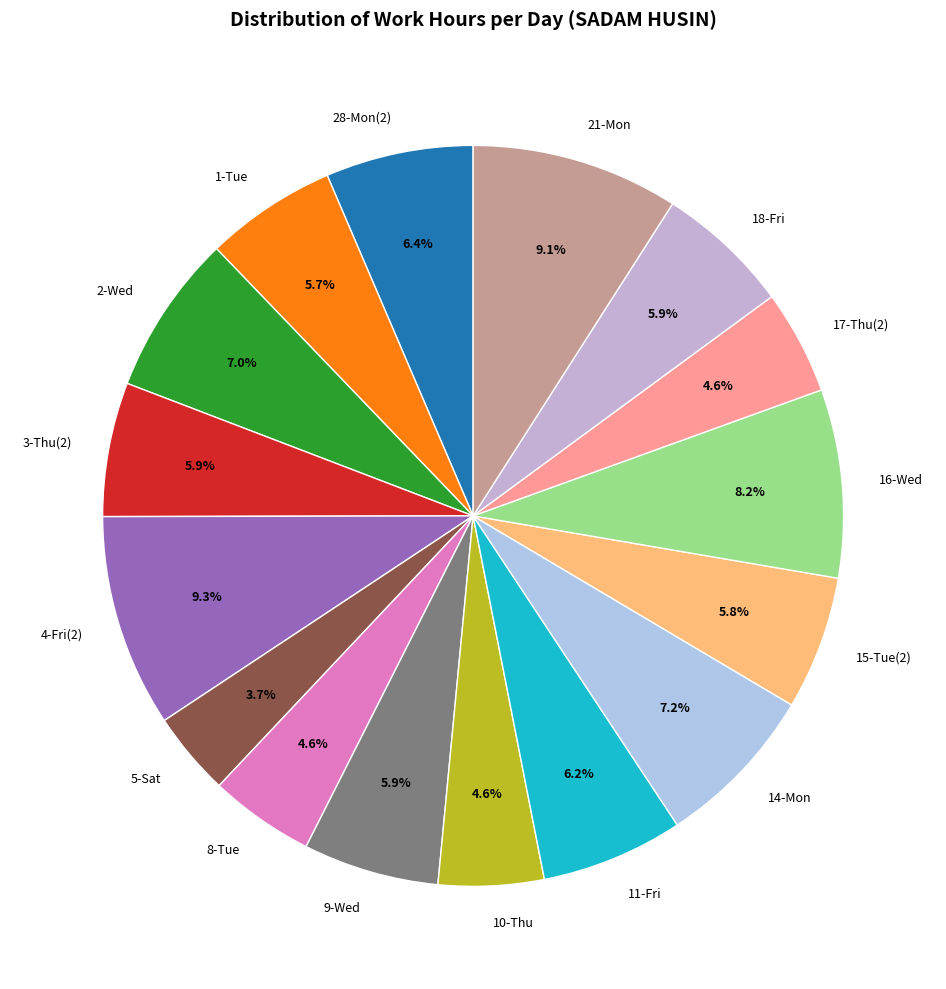

Approximately how many times larger is the value at 11-Fri compared to 14-Mon?

0.9